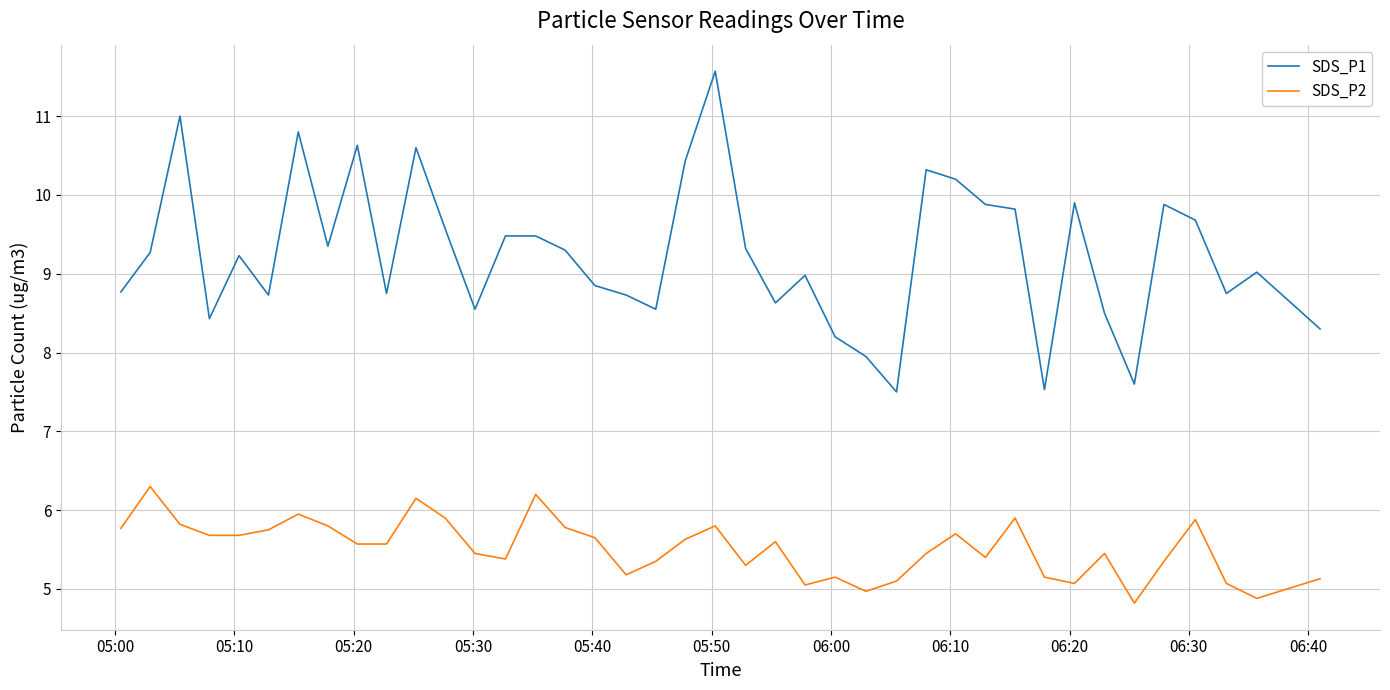

Does the chart display data point markers on the line(s)?

No